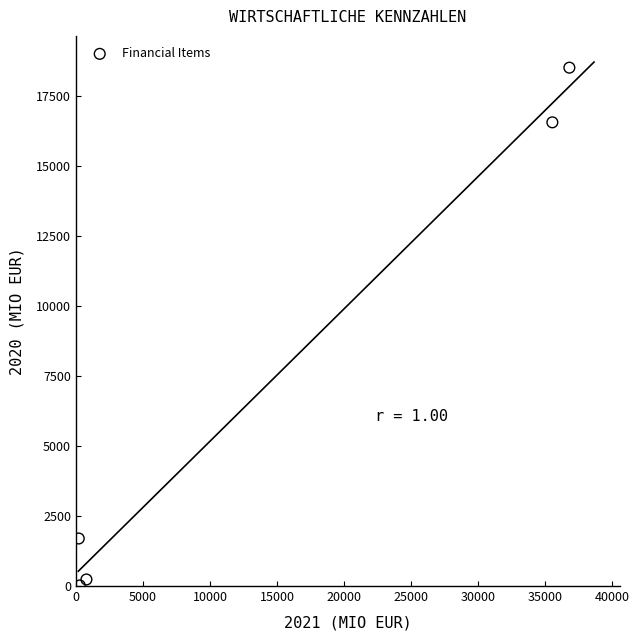

What Y value in the scatter plot is closest to 9261?

16550